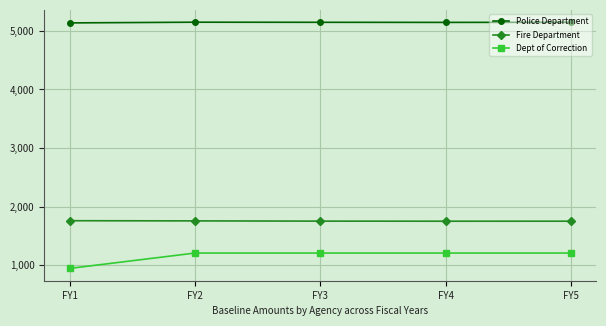

What are all the series names shown in the legend?

Police Department, Fire Department, Dept of Correction